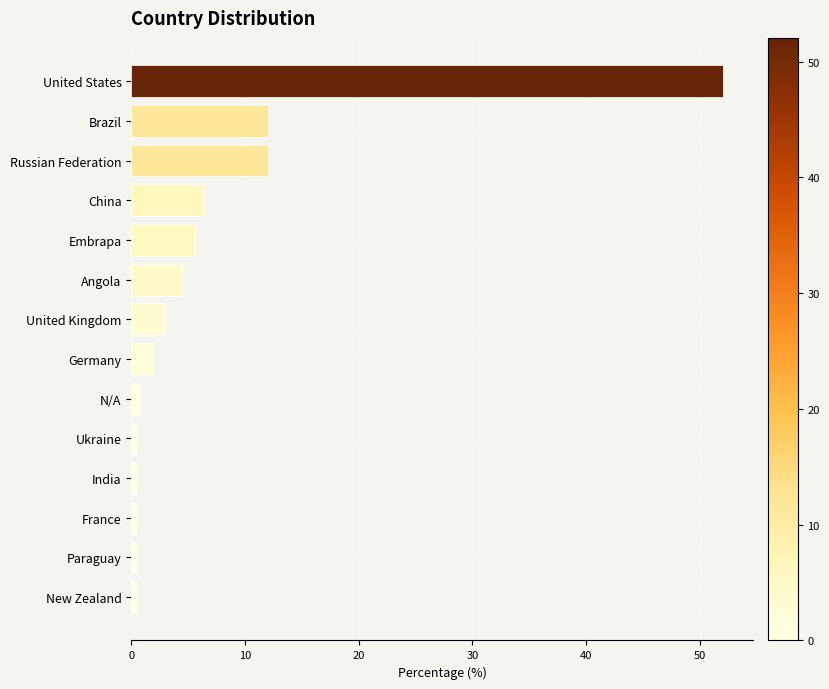

Is it true that the value at United Kingdom is 3.0?

True